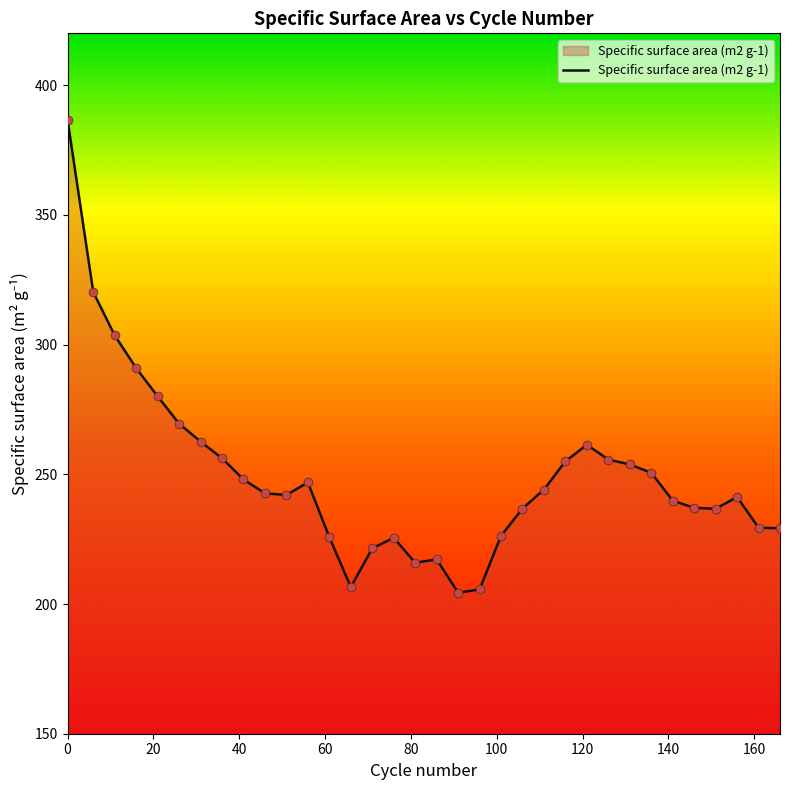

What is the greatest value displayed?

386.7